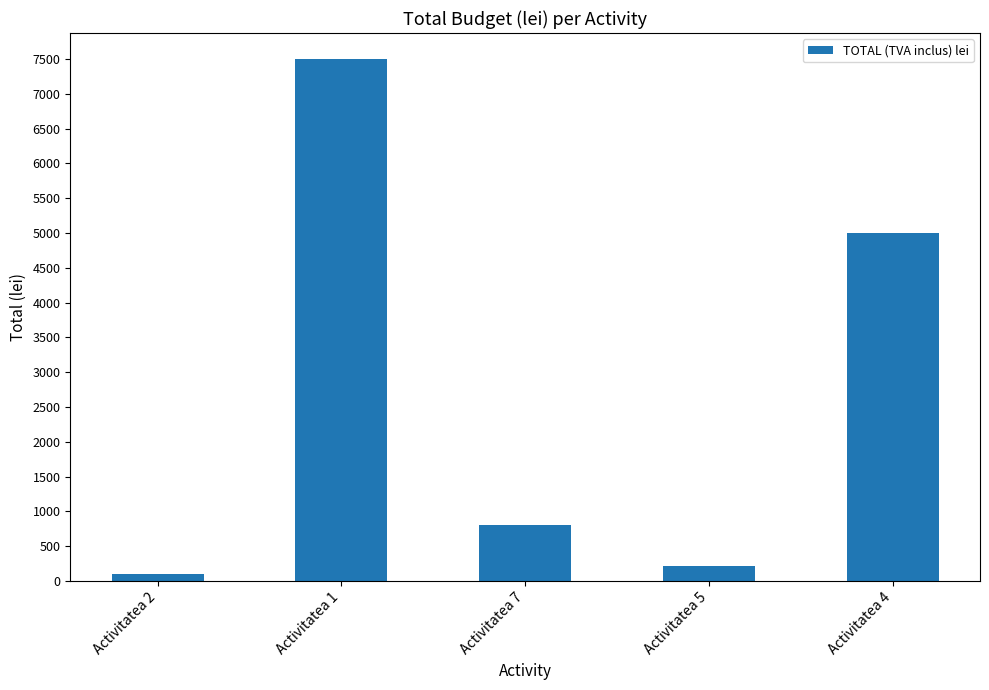

Read the value at Activitatea 4, to the nearest 100.

5000